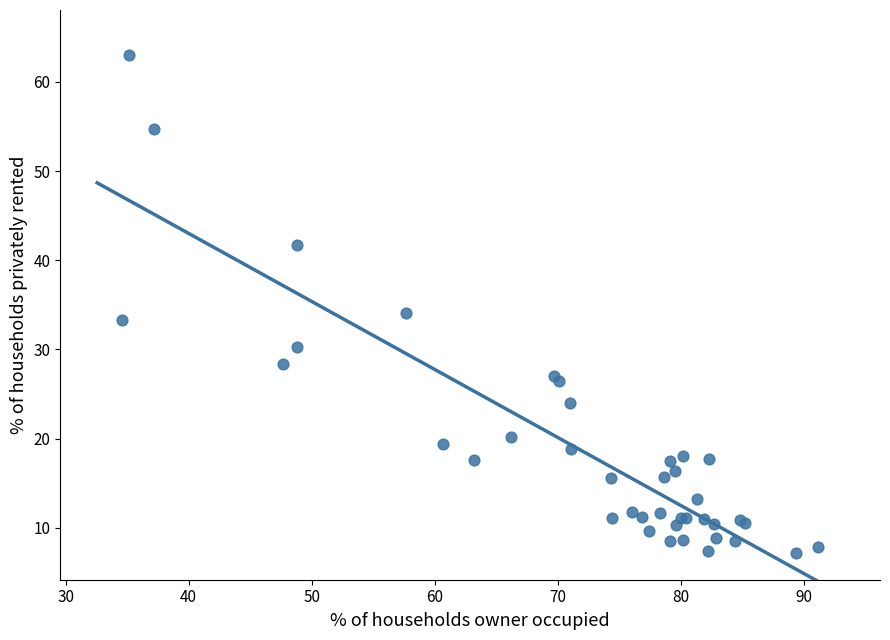

What Y value in the scatter plot is closest to 35?

34.1